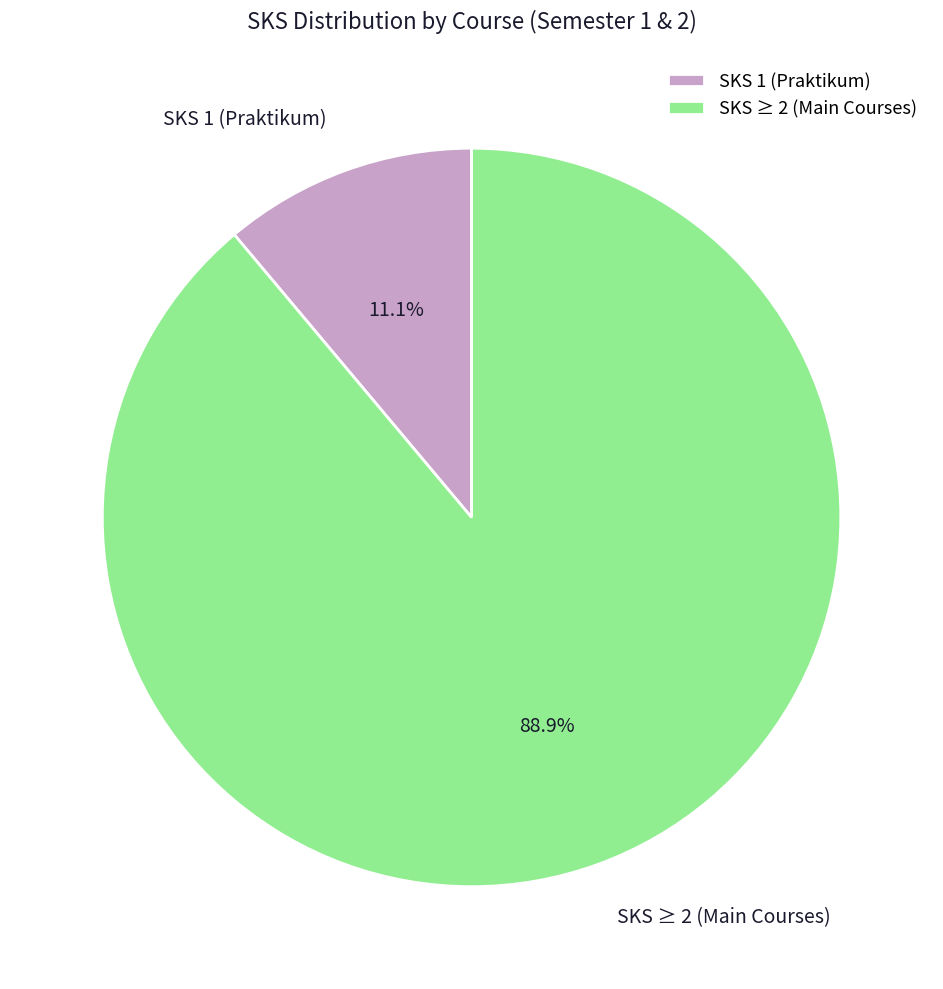

To the nearest percent, what is the difference between the largest and smallest slice percentages?

78%